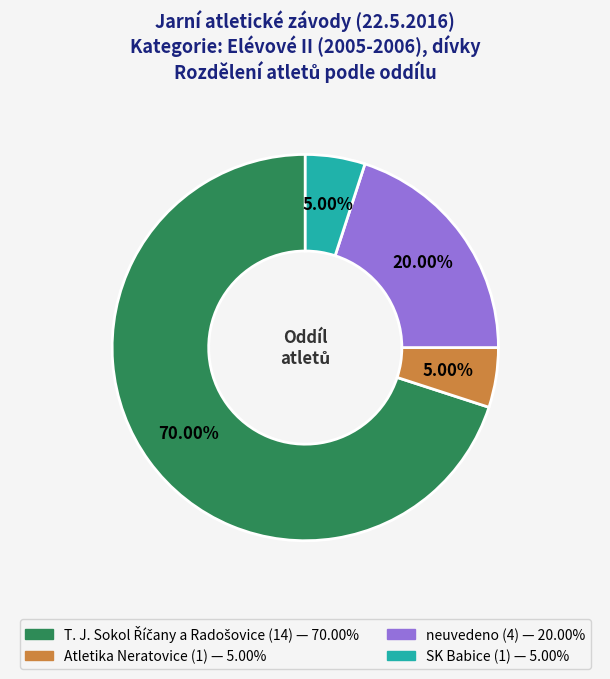

Count the number of slices in the pie.

4